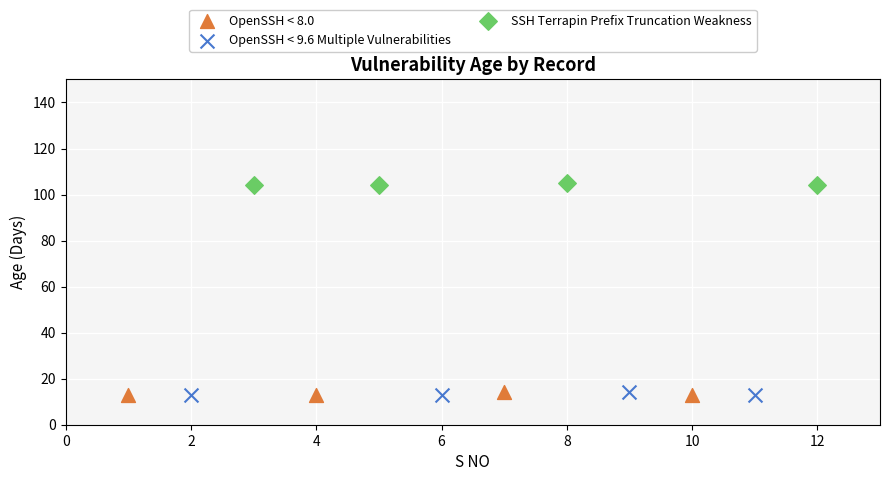

Which series reaches the maximum Y coordinate?

SSH Terrapin Prefix Truncation Weakness